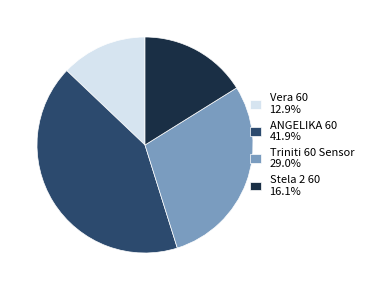

What is the ratio of the value at Vera 60 12.9% to the value at Triniti 60 Sensor 29.0%?

0.4